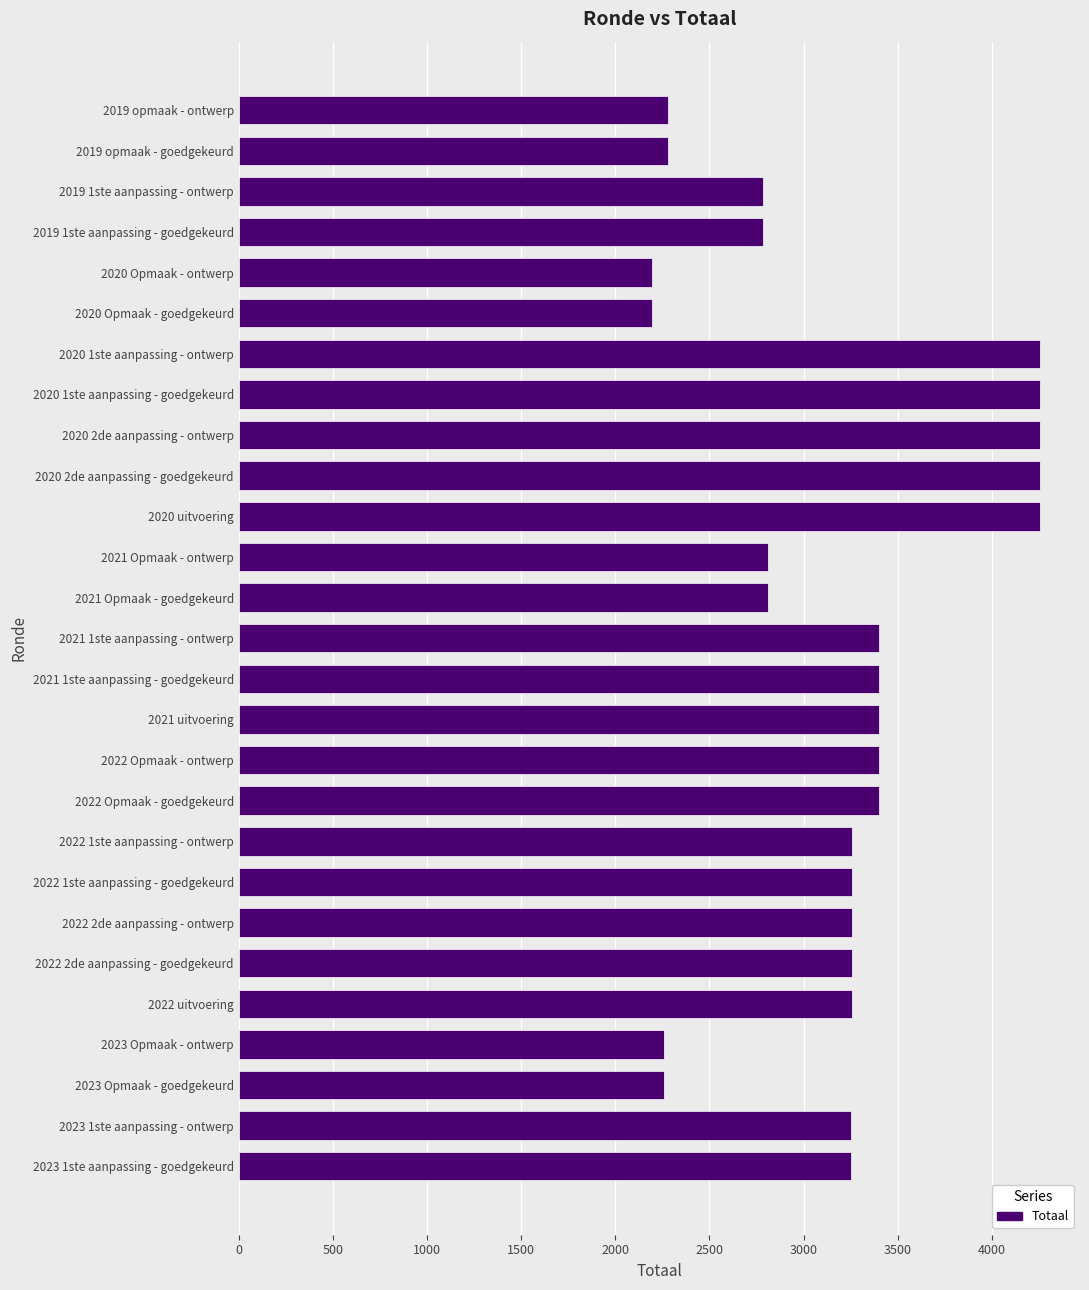

What is the difference between the second highest and second lowest values?

2060